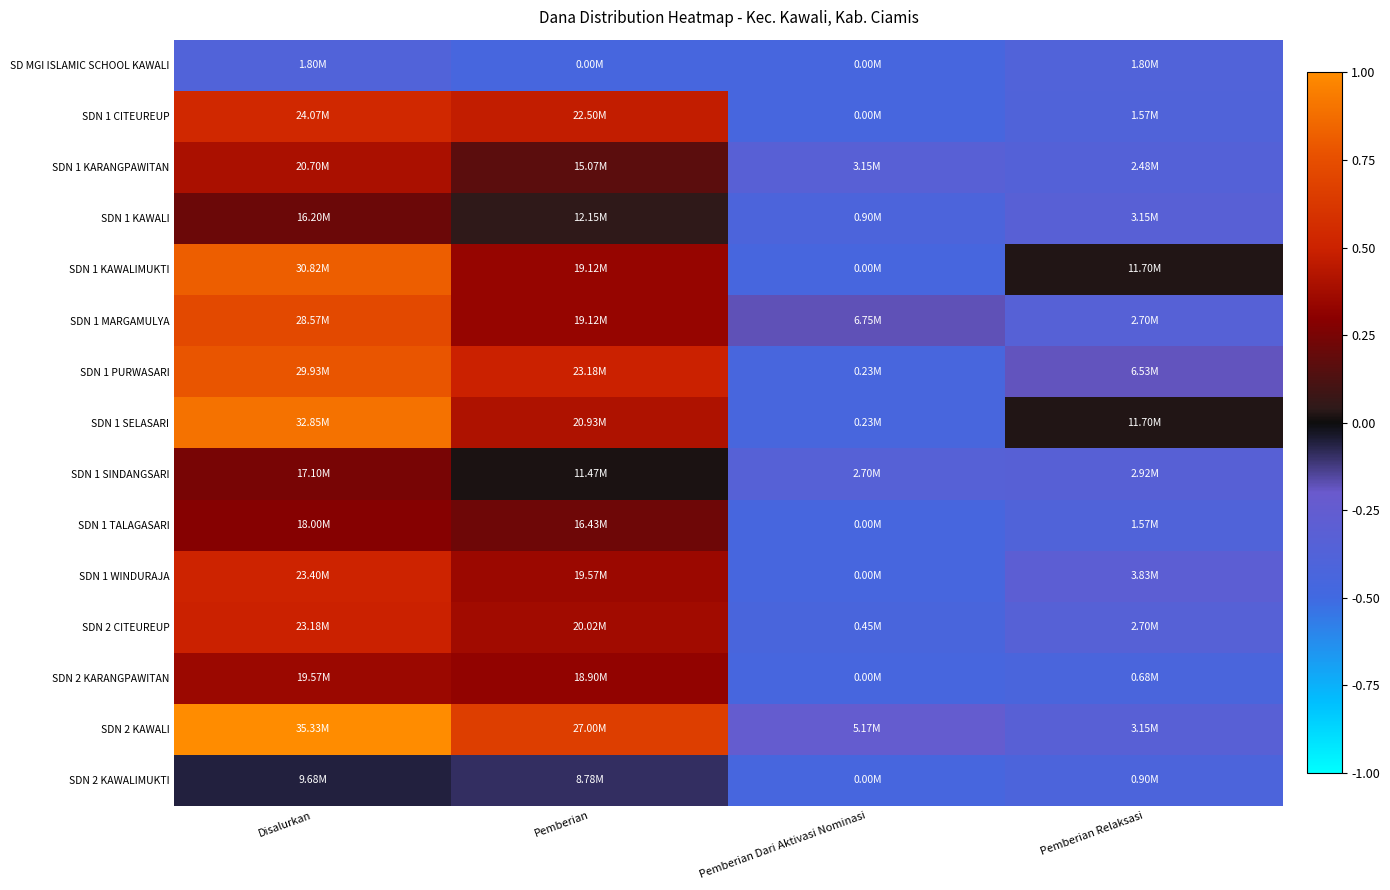

Which series has the largest total across all categories?

SDN 2 KAWALI